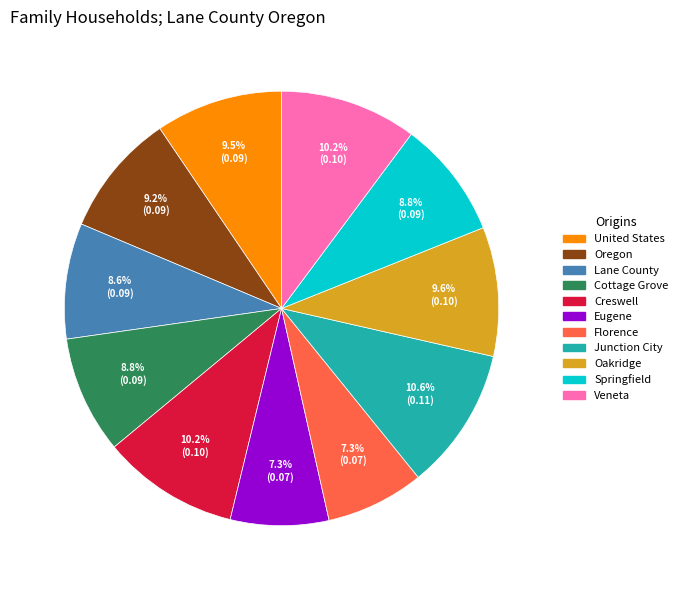

Combined, what portion of the pie is Lane County and Eugene?

15.9%